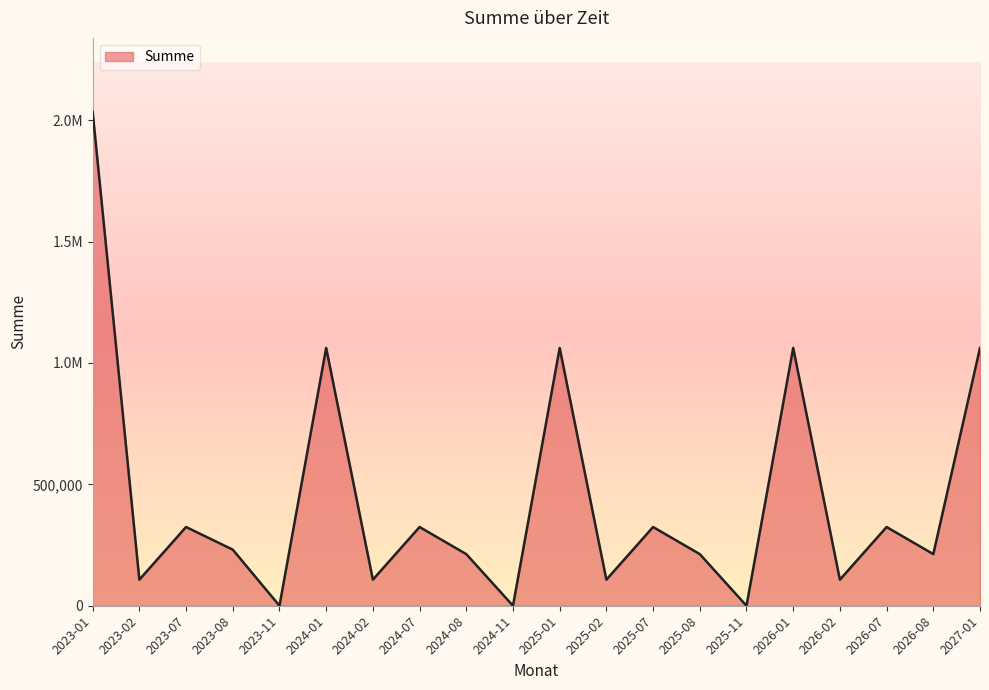

Reading left to right, transcribe all the data shown in this chart.

2023-01=2033617.0	2023-02=107357.5	2023-07=324235.0	2023-08=231067.1	2023-11=0.0	2024-01=1061820.0	2024-02=107357.5	2024-07=324235.0	2024-08=212614.5	2024-11=0.0	2025-01=1061820.0	2025-02=107357.5	2025-07=324235.0	2025-08=212614.5	2025-11=0.0	2026-01=1061820.0	2026-02=107357.5	2026-07=324235.0	2026-08=212614.5	2027-01=1061820.0